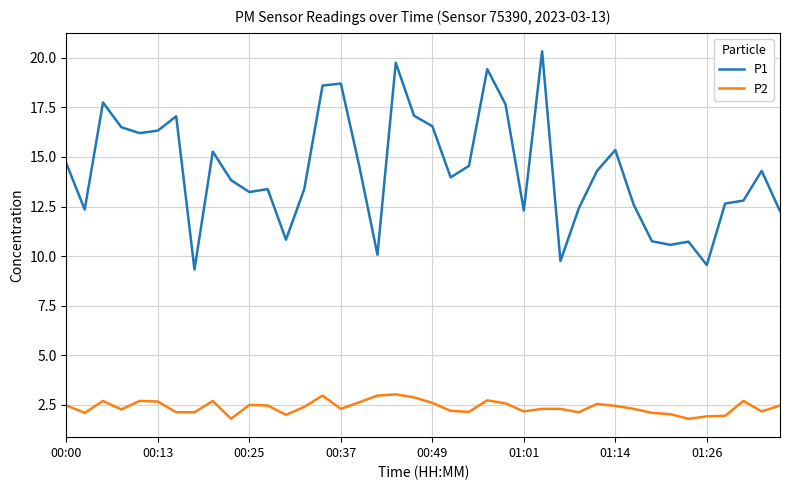

What is the difference between the maximum and minimum values in the P1 series?

11.0